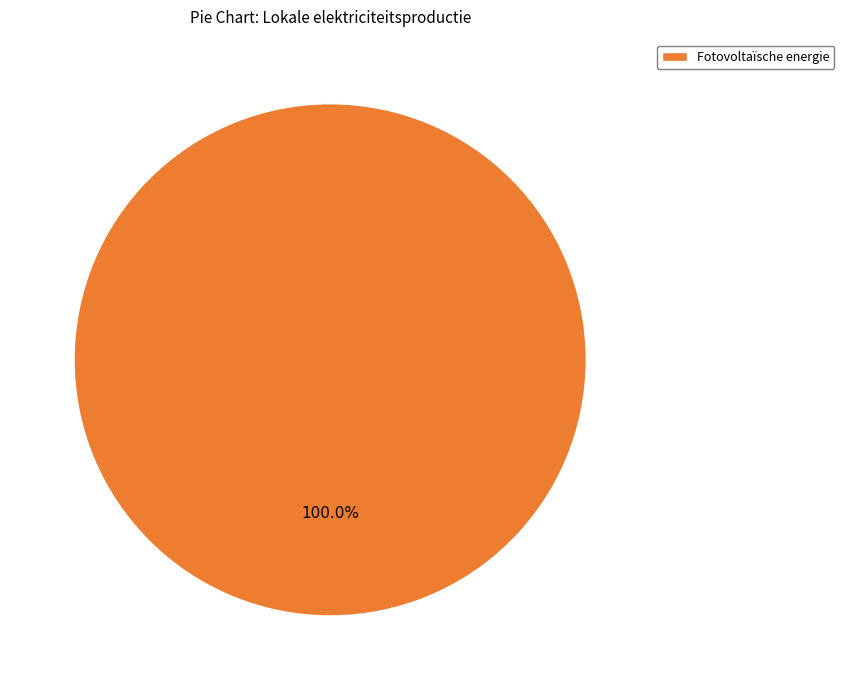

Is there any slice that represents more than half of the pie?

Yes